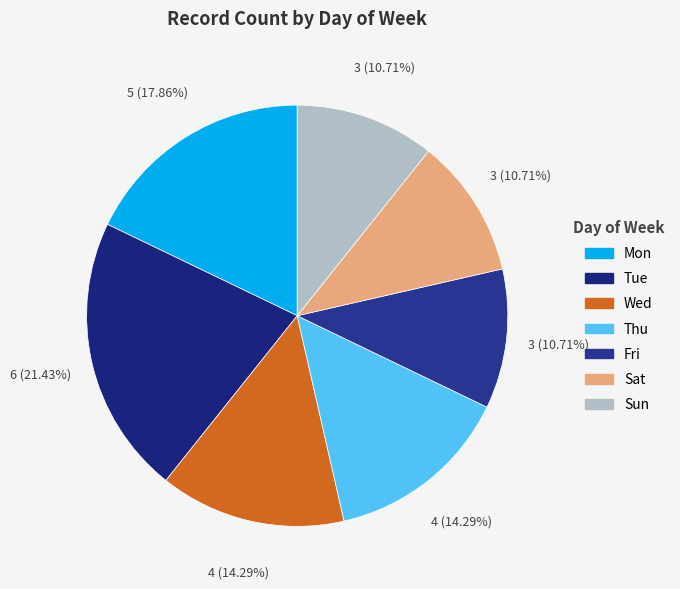

Is there any slice that represents more than half of the pie?

No